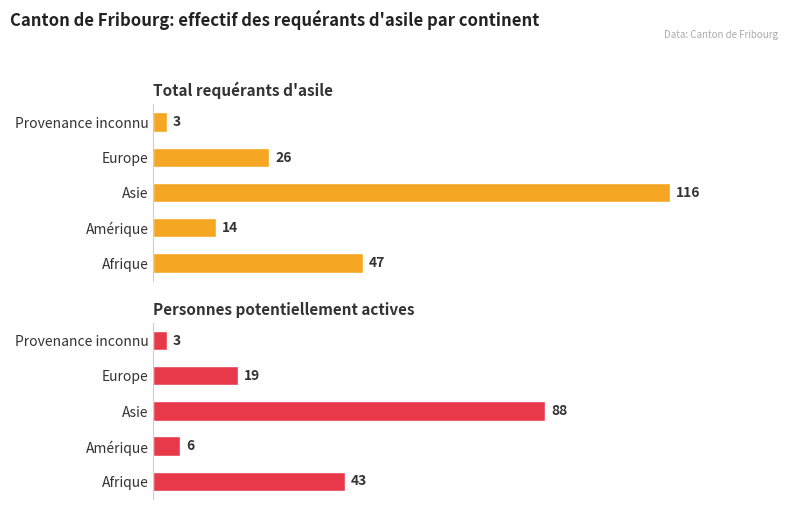

Rank the series at Afrique from lowest to highest value.

Personnes potentiellement actives, Total requérants d'asile